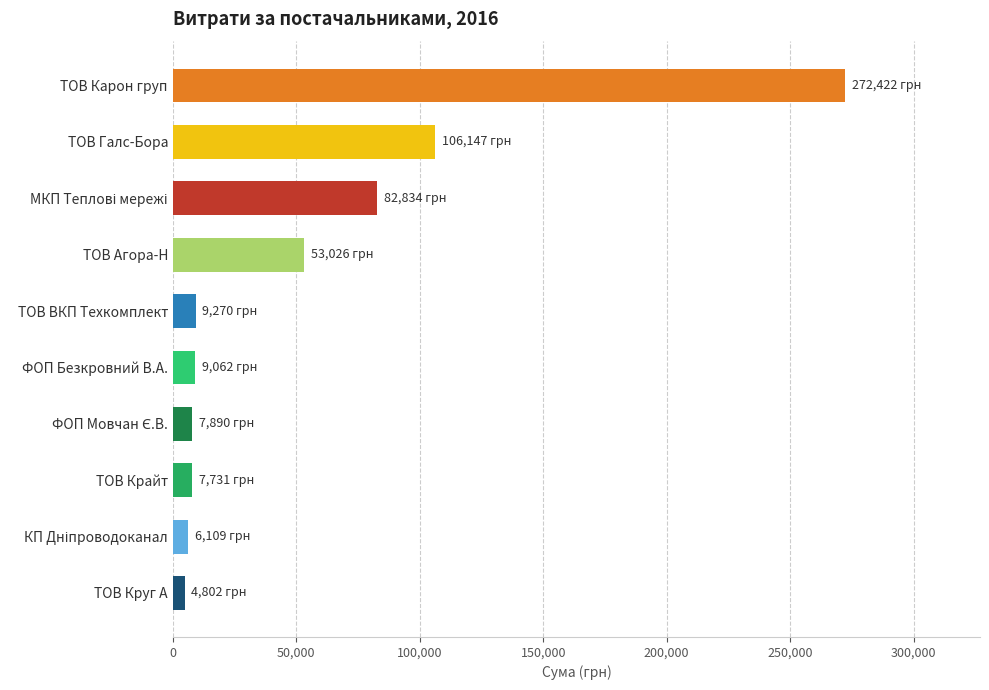

What is the difference between the second highest and second lowest values?

100038.3